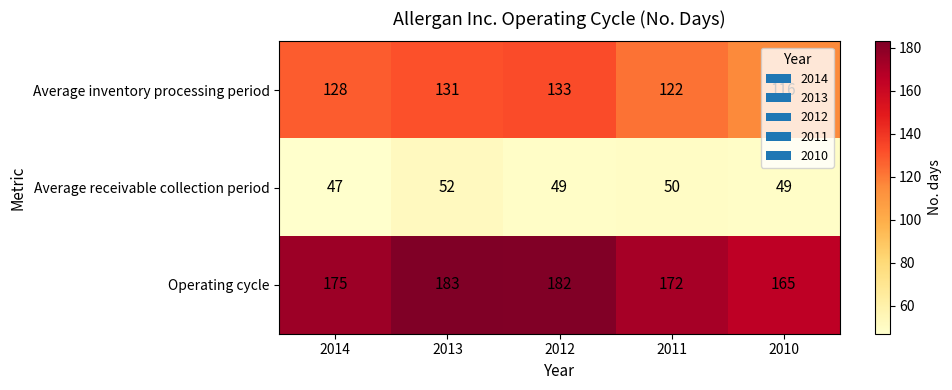

At which label is Operating cycle closest to 174?

2014